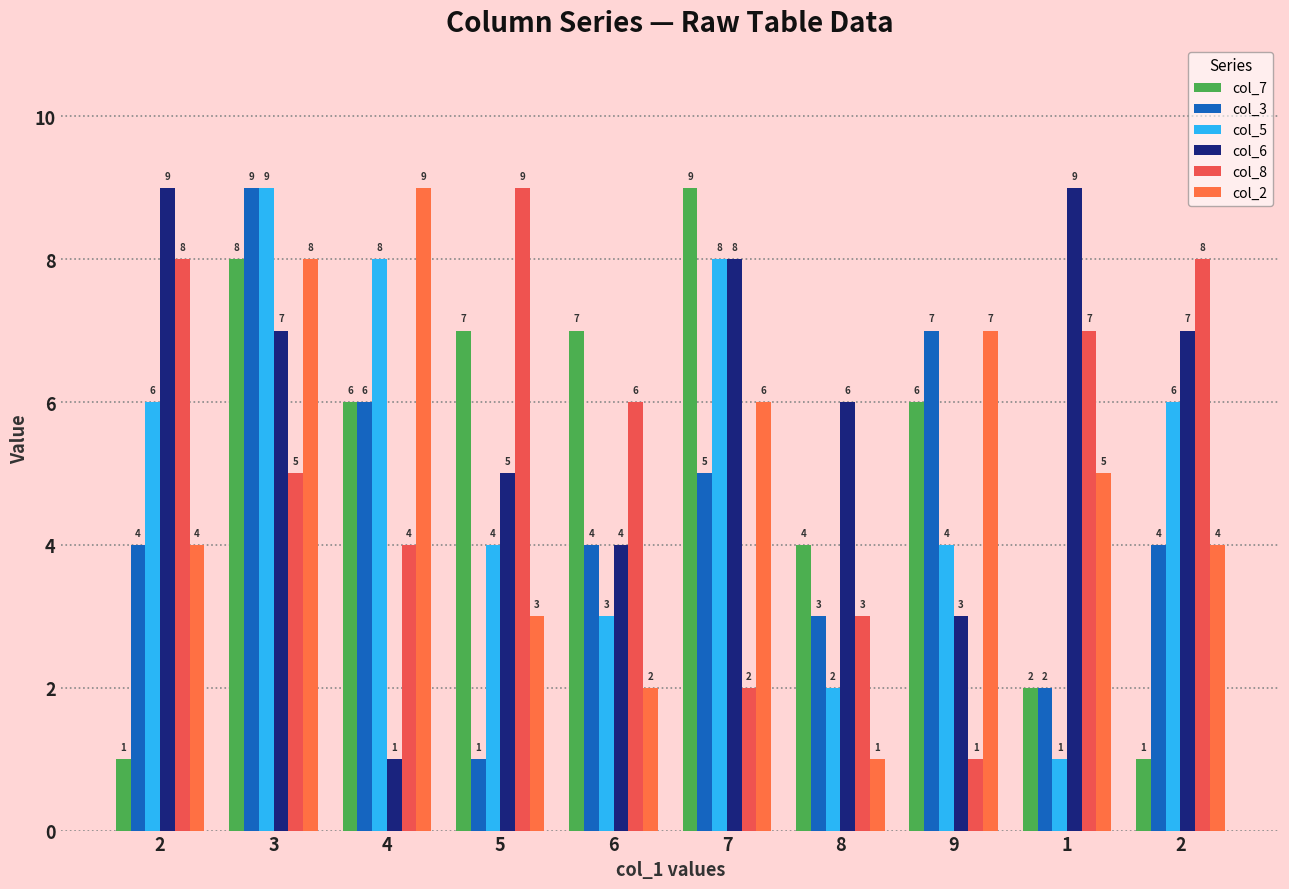

Rank the series at 2 from lowest to highest value.

col_7, col_3, col_2, col_5, col_8, col_6